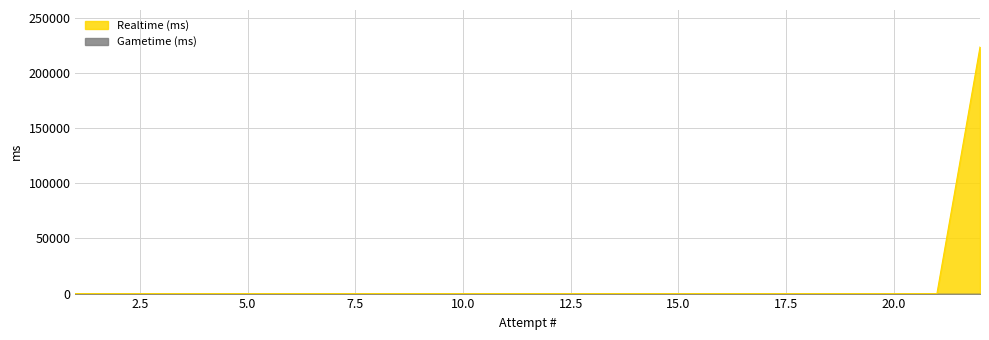

How many data points does each series have?

22